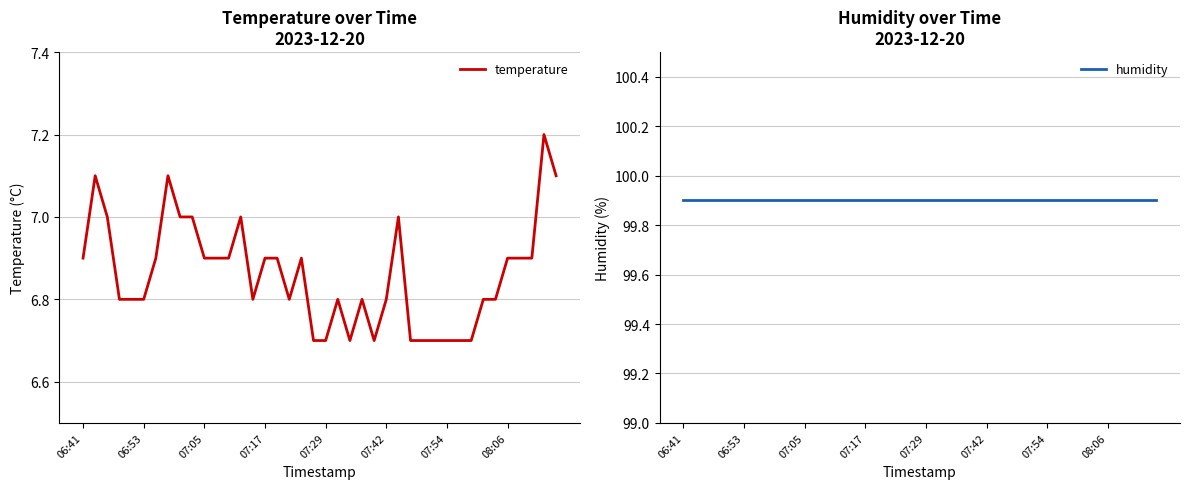

True or false: temperature and humidity cross at least once.

False